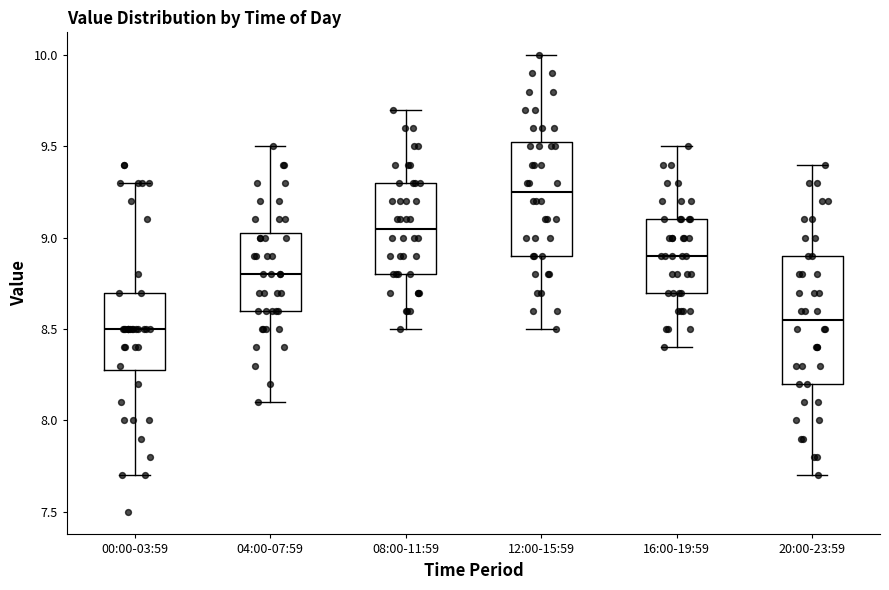

Which box has the lowest median line?

00:00-03:59